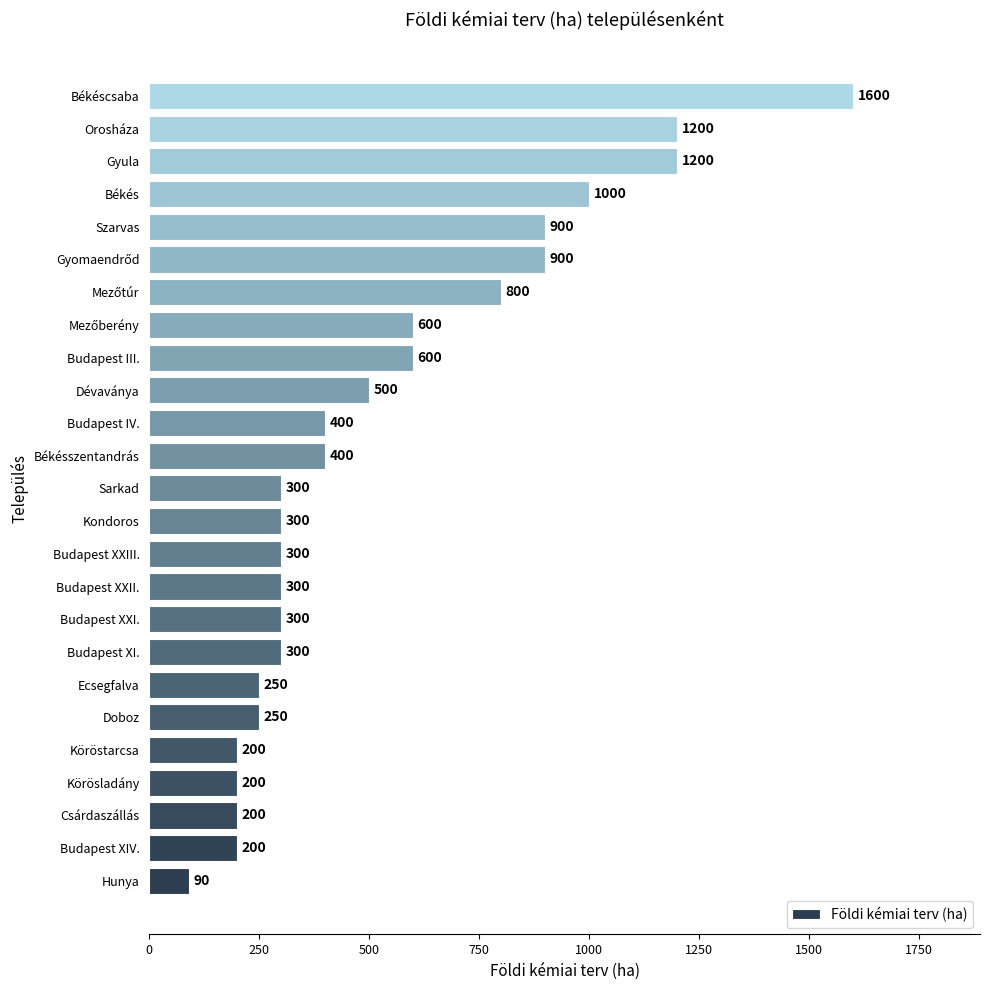

Approximately how many times larger is the value at Hunya compared to Kondoros?

0.3